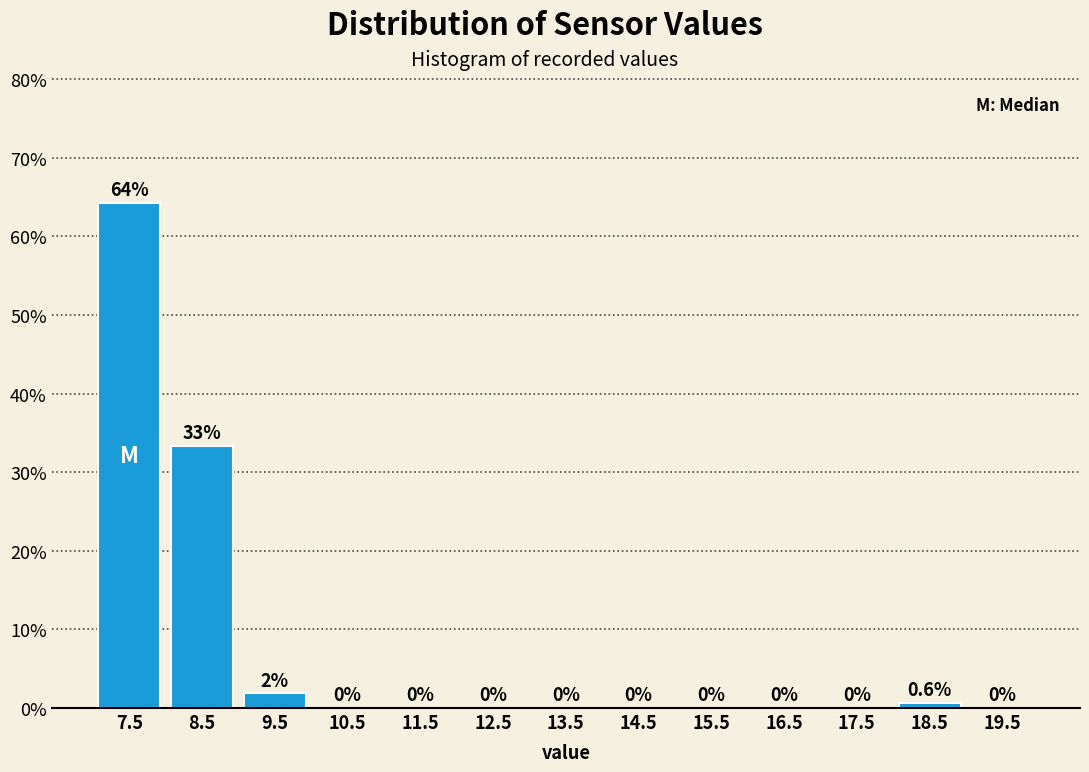

Over which range of the x-axis is the bar tallest?

7 to 8